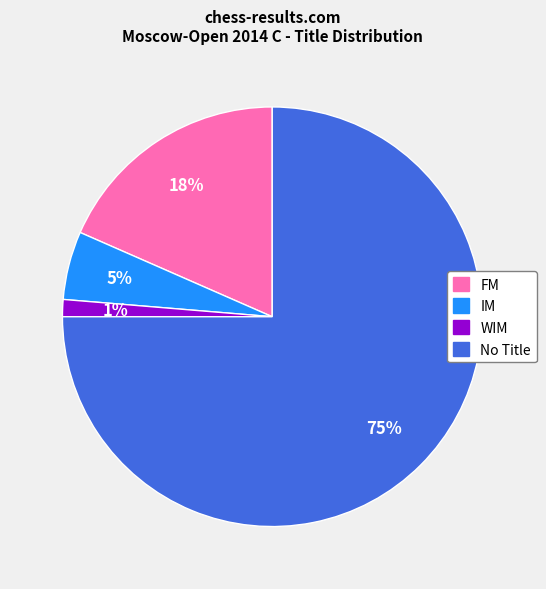

Does any single category account for the majority?

Yes